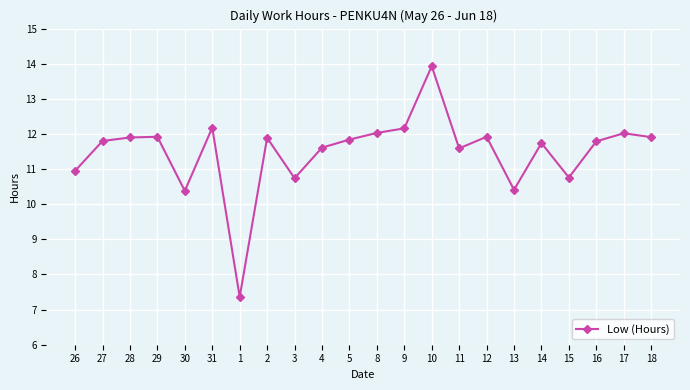

What position from the left is 4?

10